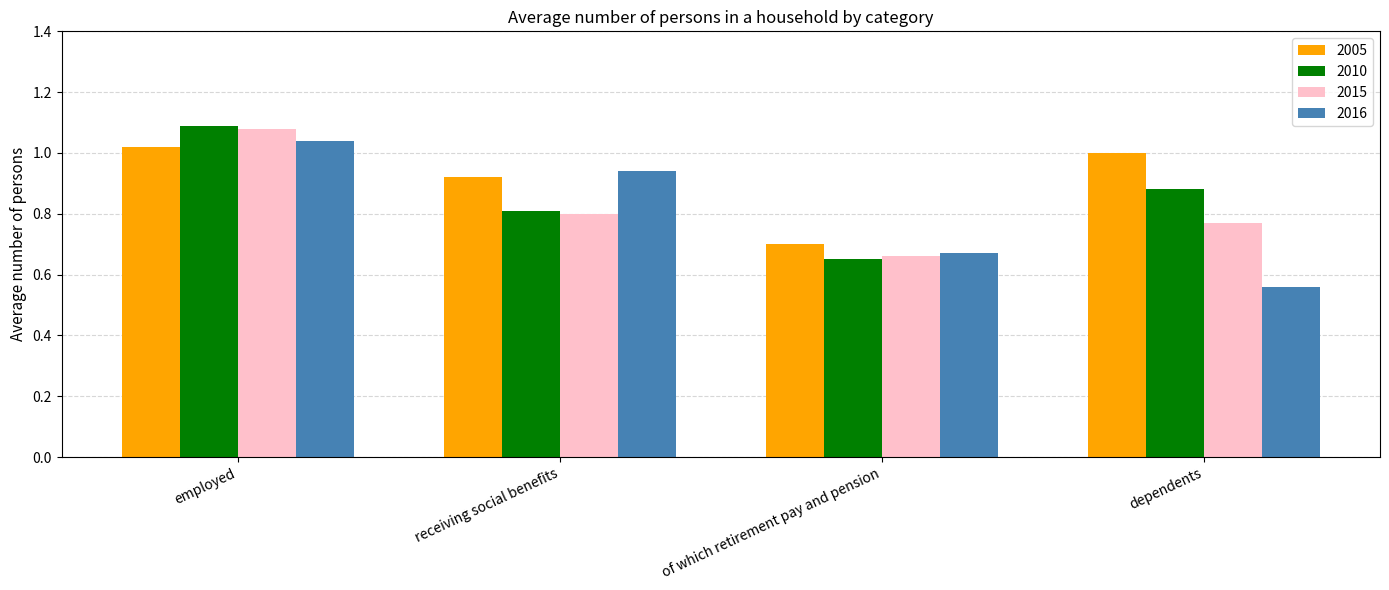

Count the number of data series in this chart.

4